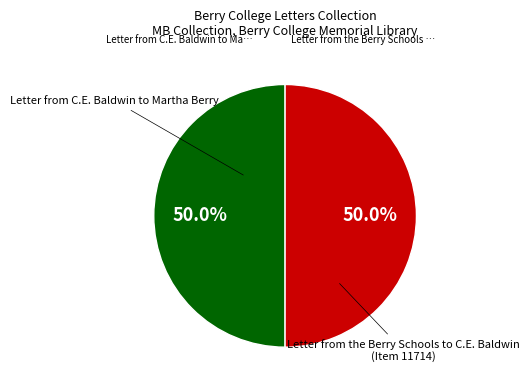

Count the number of slices in the pie.

2